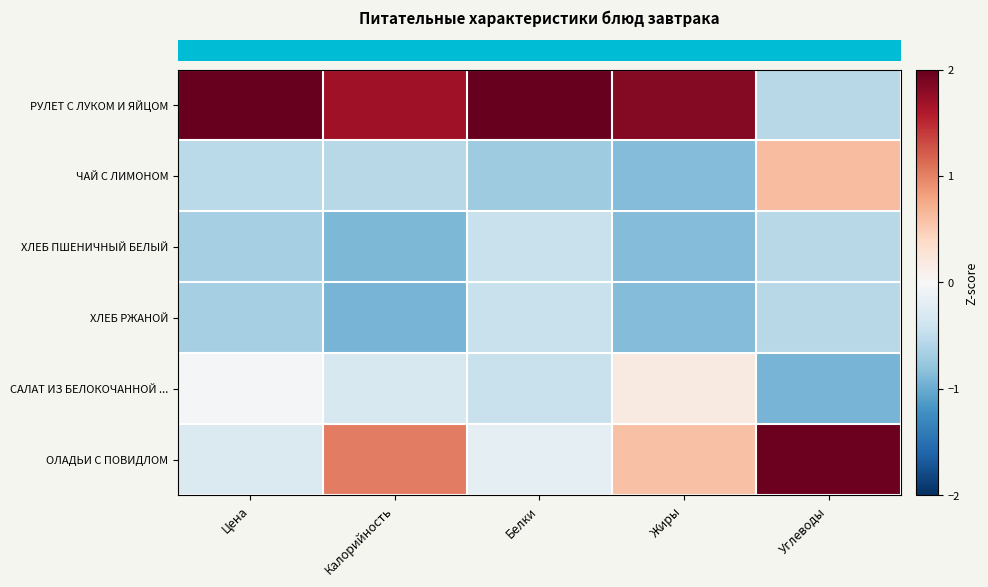

Which series has the largest total across all categories?

row_0